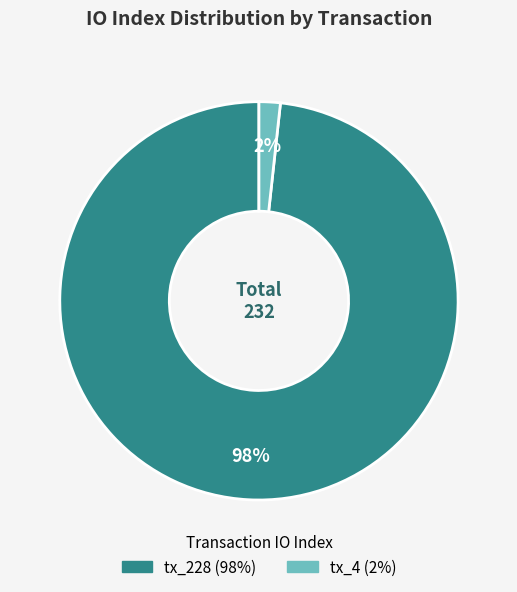

How many slices are in this pie chart?

2